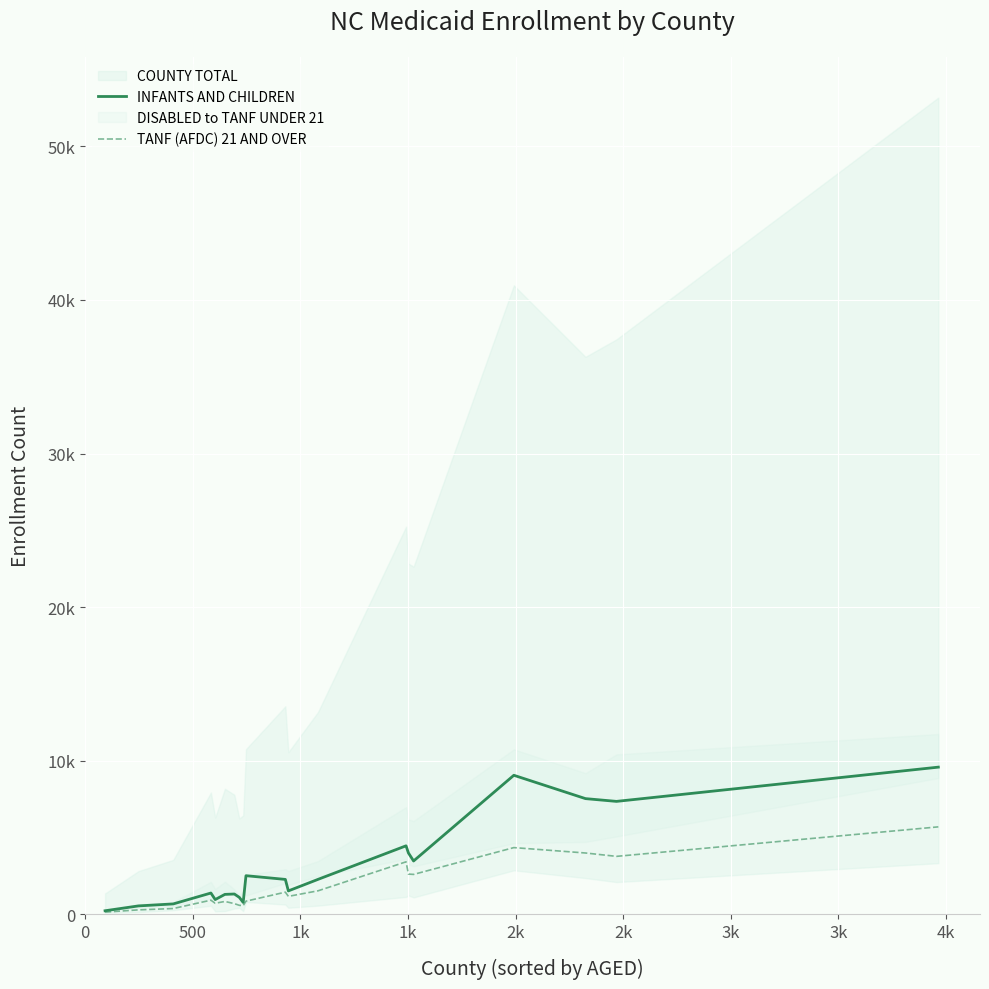

In TANF (AFDC) 21 AND OVER, how many points are lower than both neighbors (excluding endpoints)?

5